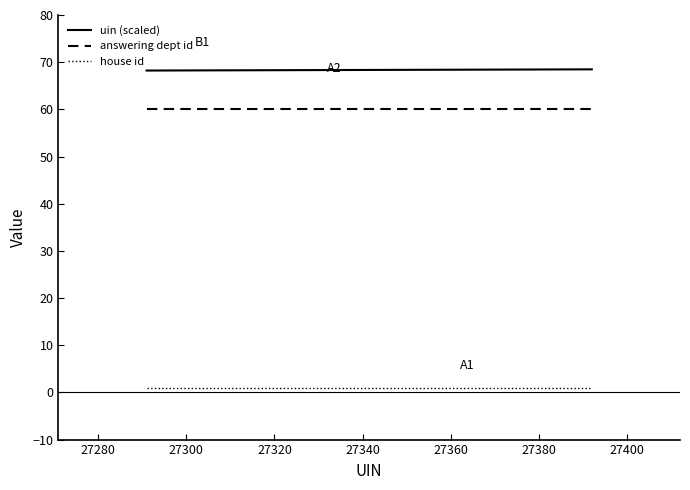

List the series in order of their peak value, lowest first.

house id, answering dept id, uin (scaled)